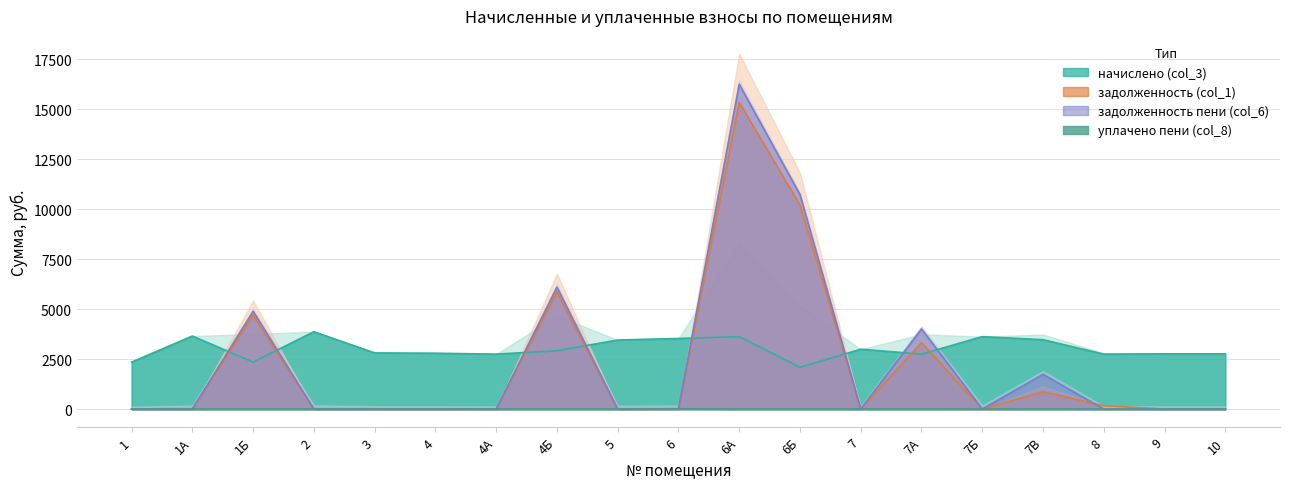

Reading right to left, list all the values displayed in this chart.

начислено (col_3): 10=2764.8	9=2764.8	8=2749.4	7В=3471.4	7Б=3625.0	7А=2749.4	7=2995.2	6Б=2089.0	6А=3625.0	6=3532.8	5=3456.0	4Б=2918.4	4А=2749.4	4=2795.5	3=2810.9	2=3870.7	1Б=2350.1	1А=3655.7	1=2350.1
задолженность (col_1): 10=0.0	9=0.0	8=165.7	7В=867.8	7Б=0.0	7А=3324.2	7=0.0	6Б=10209.5	6А=15349.4	6=0.0	5=0.0	4Б=5854.8	4А=0.0	4=0.0	3=0.0	2=0.0	1Б=4696.1	1А=0.0	1=0.0
задолженность пени (col_6): 10=0.0	9=0.0	8=0.0	7В=1735.7	7Б=0.0	7А=4011.6	7=0.0	6Б=10731.8	6А=16255.7	6=0.0	5=0.0	4Б=6098.0	4А=0.0	4=0.0	3=0.0	2=0.0	1Б=4891.9	1А=0.0	1=0.0
уплачено пени (col_8): 10=0.0	9=0.0	8=0.0	7В=0.0	7Б=0.0	7А=0.0	7=0.0	6Б=0.0	6А=0.0	6=15.8	5=0.0	4Б=0.0	4А=0.0	4=0.0	3=0.0	2=0.0	1Б=0.0	1А=0.0	1=0.0